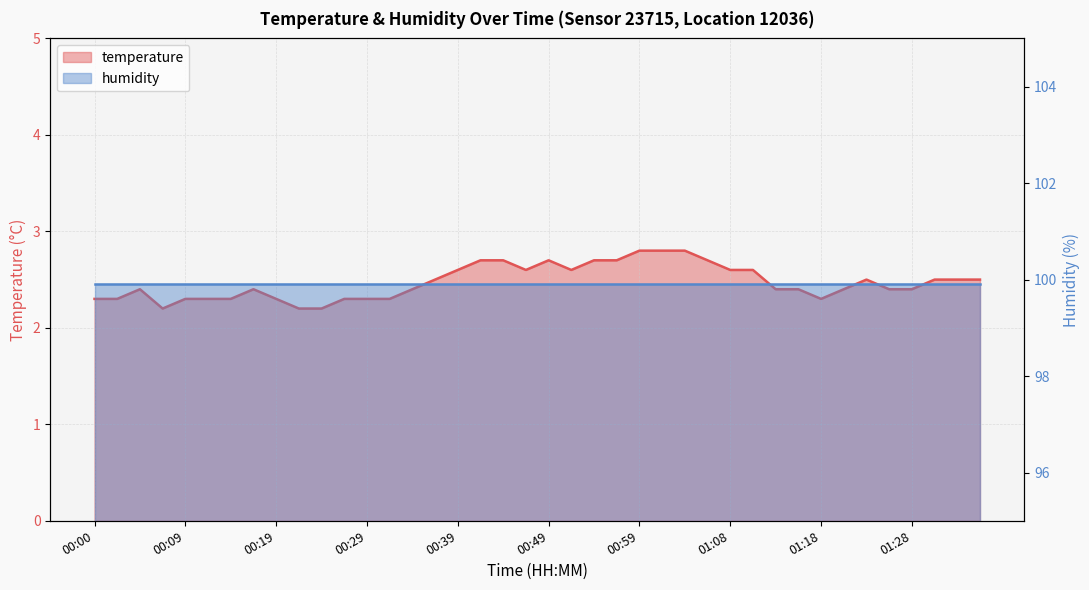

Reading left to right, what are all the values shown in this chart?

00:00=2.3	00:02=2.3	00:05=2.4	00:07=2.2	00:09=2.3	00:12=2.3	00:14=2.3	00:17=2.4	00:19=2.3	00:22=2.2	00:24=2.2	00:26=2.3	00:29=2.3	00:31=2.3	00:34=2.4	00:36=2.5	00:39=2.6	00:41=2.7	00:44=2.7	00:46=2.6	00:49=2.7	00:51=2.6	00:54=2.7	00:56=2.7	00:59=2.8	01:01=2.8	01:03=2.8	01:06=2.7	01:08=2.6	01:11=2.6	01:13=2.4	01:16=2.4	01:18=2.3	01:21=2.4	01:23=2.5	01:25=2.4	01:28=2.4	01:30=2.5	01:33=2.5	01:35=2.5